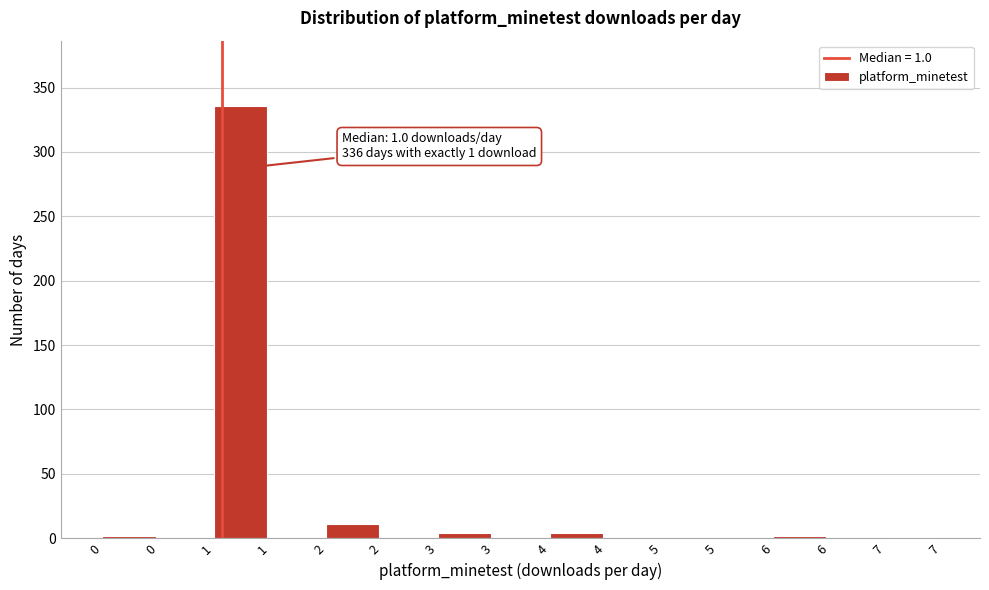

How many distinct data groups are displayed?

1